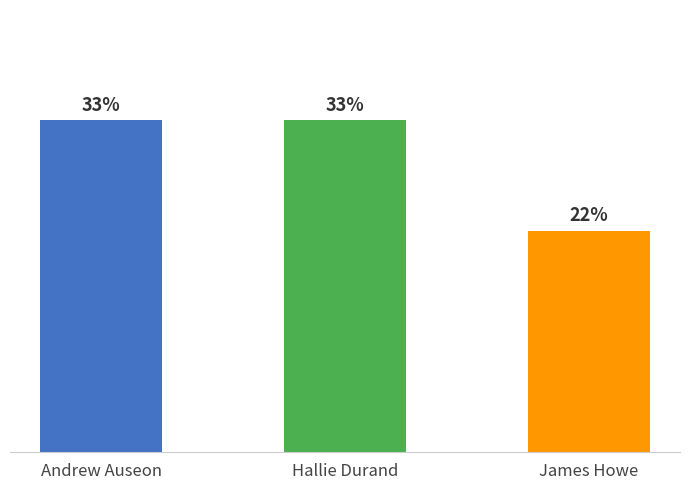

Are the bars grouped side by side (vs. stacked)?

No